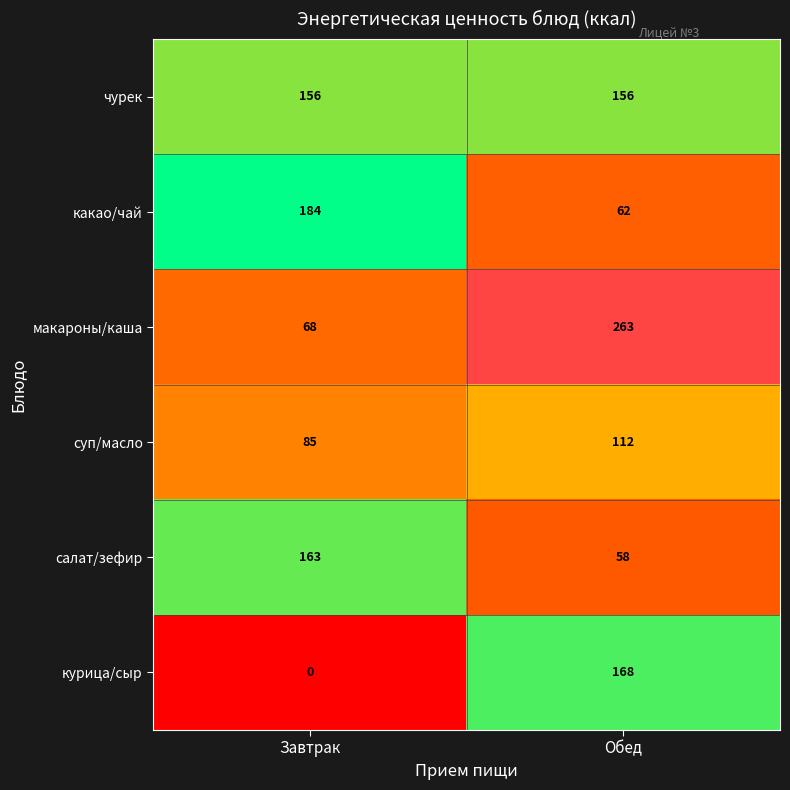

What is the total value across all series at Обед?

819